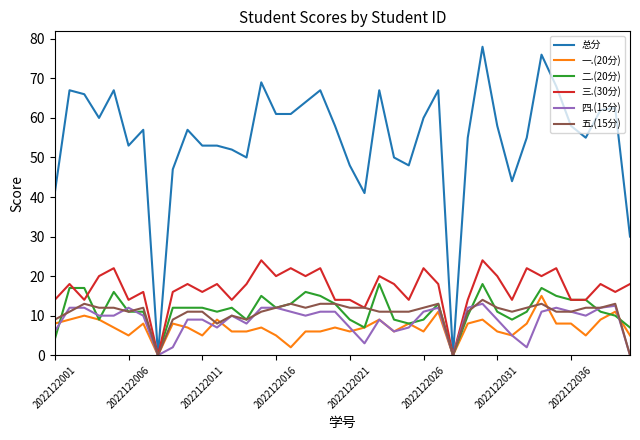

Which series has the largest total across all categories?

总分